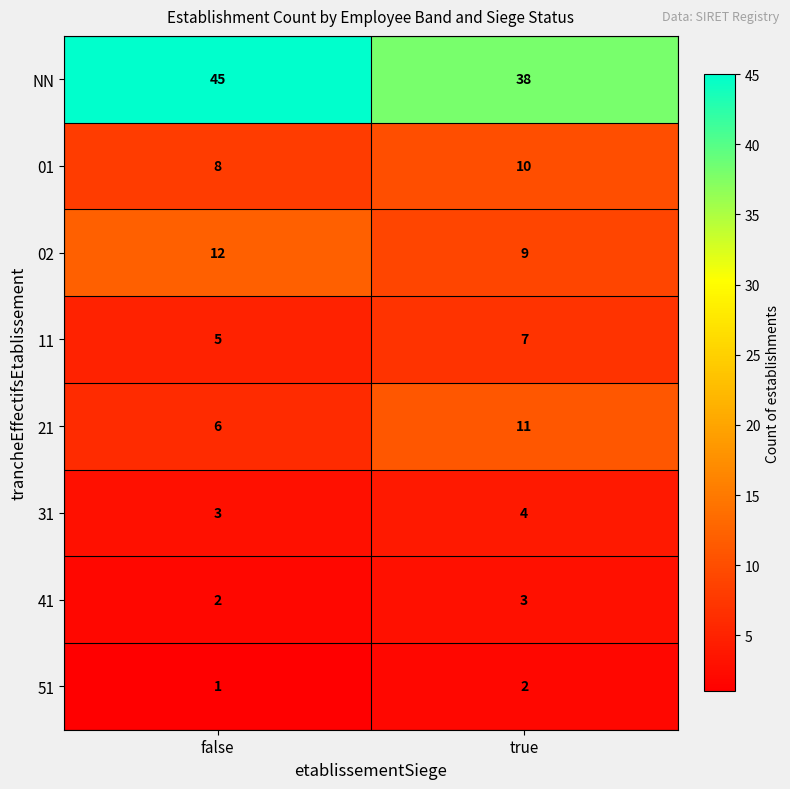

What is the difference between the 02 values at false and true?

3